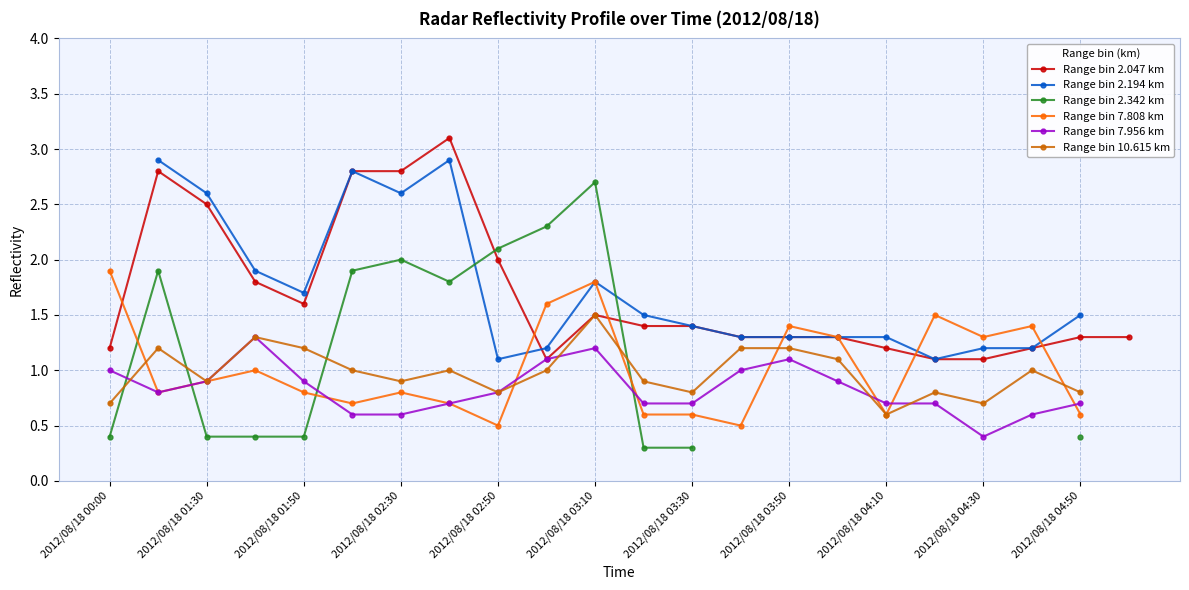

How many lines are shown in the chart?

6